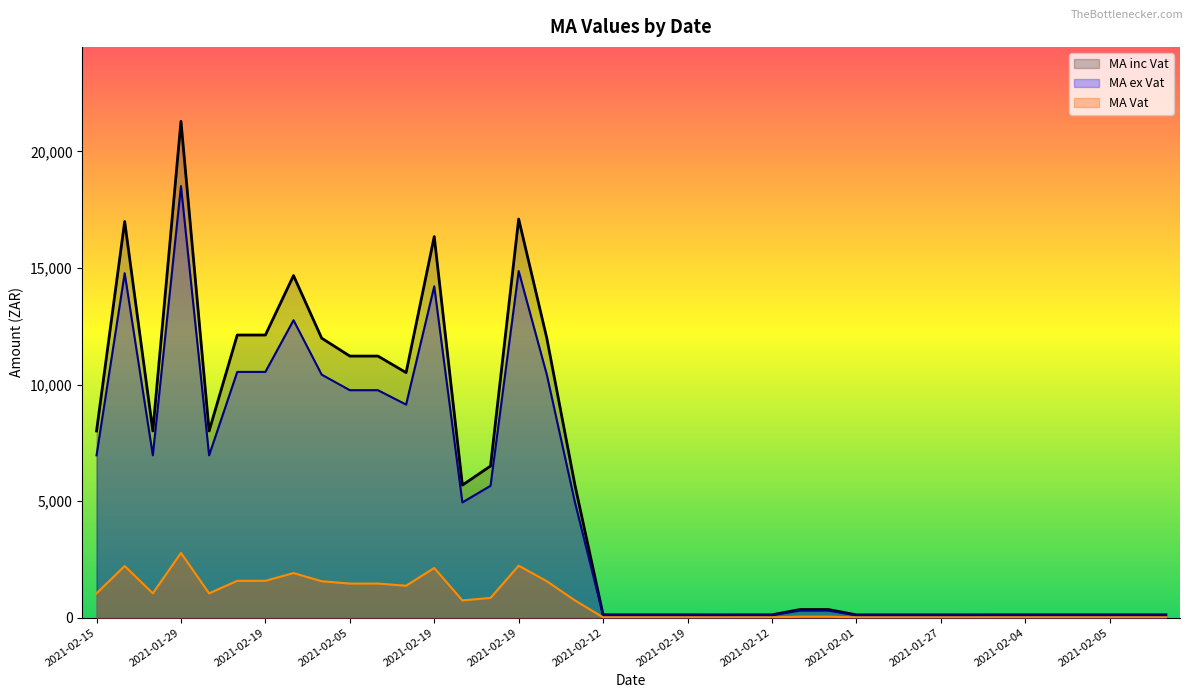

What is the label of the 35th point from the left?

2021-02-05